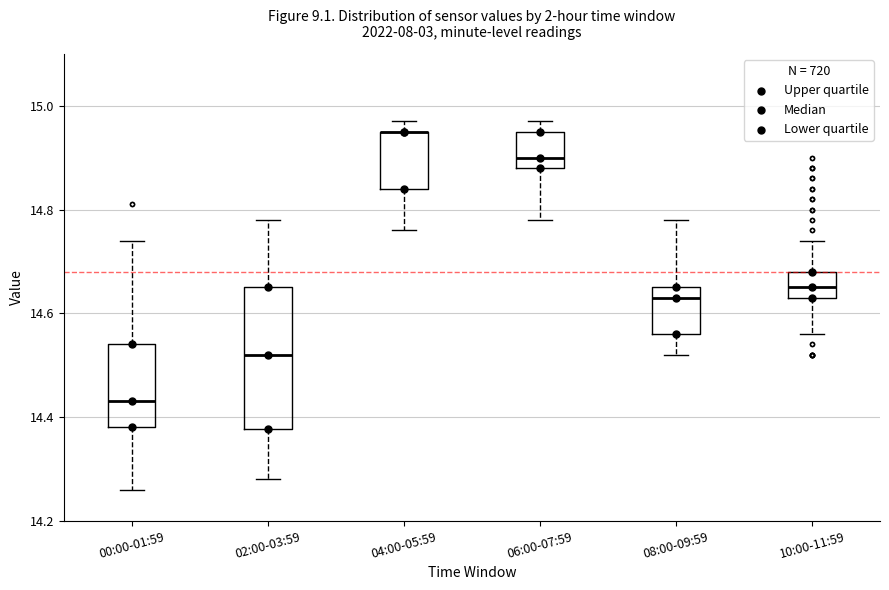

Reading left to right, read every box against the y-axis: the position of its median line, the range the box covers, and the ends of its whiskers. The values are not printed on the chart, so give them approximately, as read against the axis.

00:00-01:59: median 14.44, box 14.38 to 14.54, whiskers 14.26 to 14.74
02:00-03:59: median 14.52, box 14.38 to 14.66, whiskers 14.28 to 14.78
04:00-05:59: median 14.96 (drawn on the box's upper edge), box 14.84 to 14.96, whiskers 14.76 to 14.98
06:00-07:59: median 14.90, box 14.88 to 14.96, whiskers 14.78 to 14.98
08:00-09:59: median 14.64, box 14.56 to 14.66, whiskers 14.52 to 14.78
10:00-11:59: median 14.66, box 14.64 to 14.68, whiskers 14.56 to 14.74